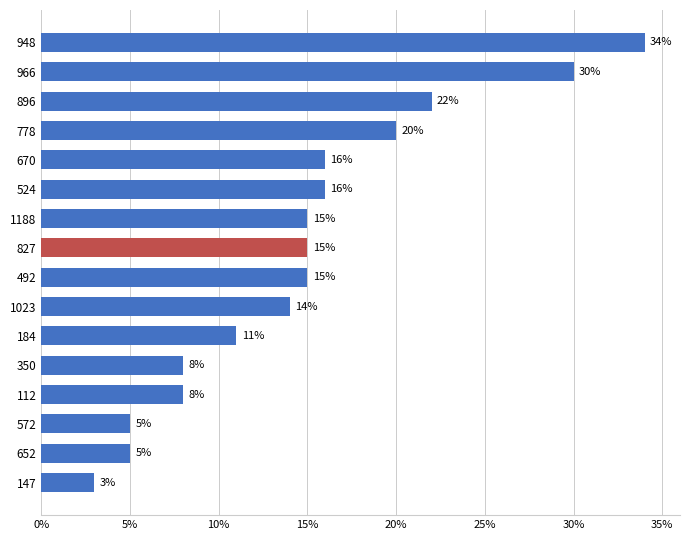

Does the chart contain stacked bars?

No